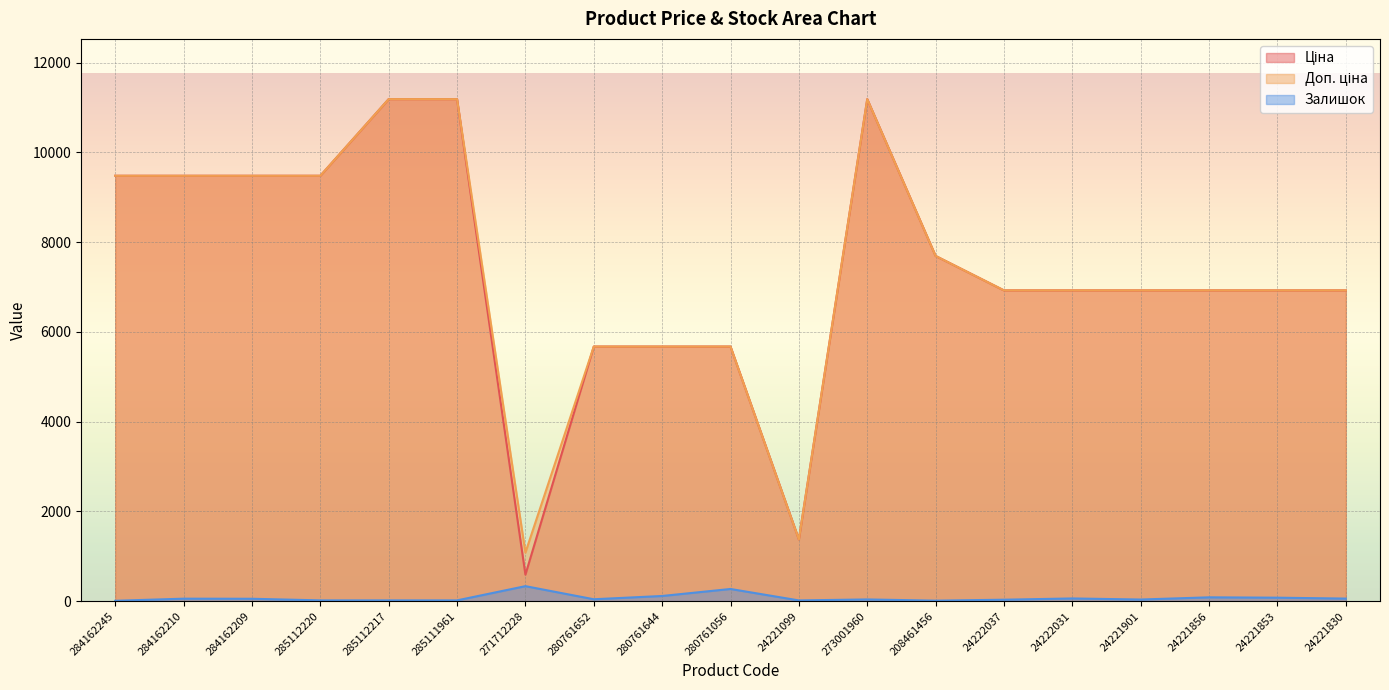

What is the difference between the second highest and minimum values in the Ціна series?

10598.2